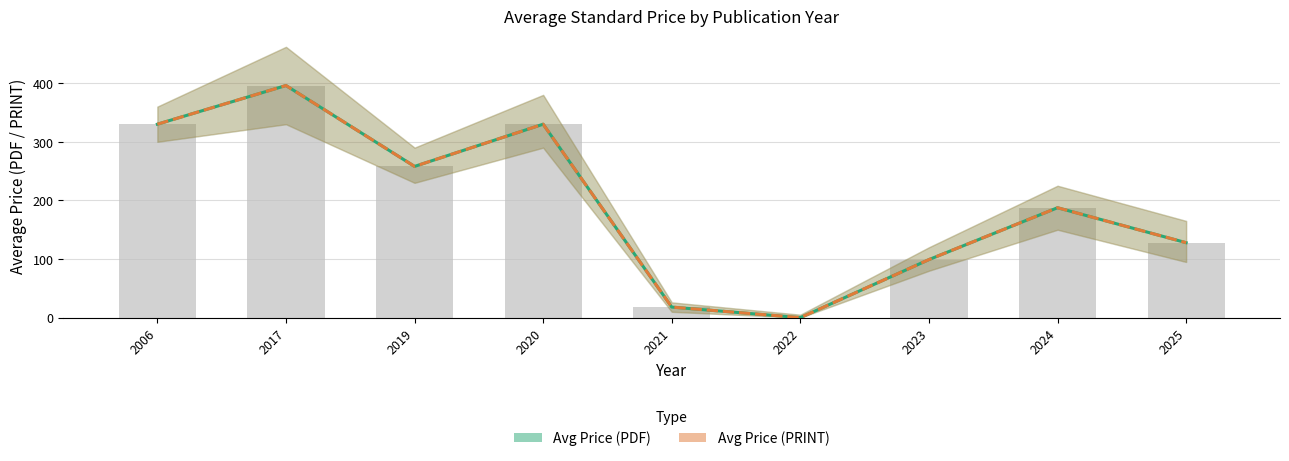

What is the highest value of the Avg Price (PRINT) series?

396.0